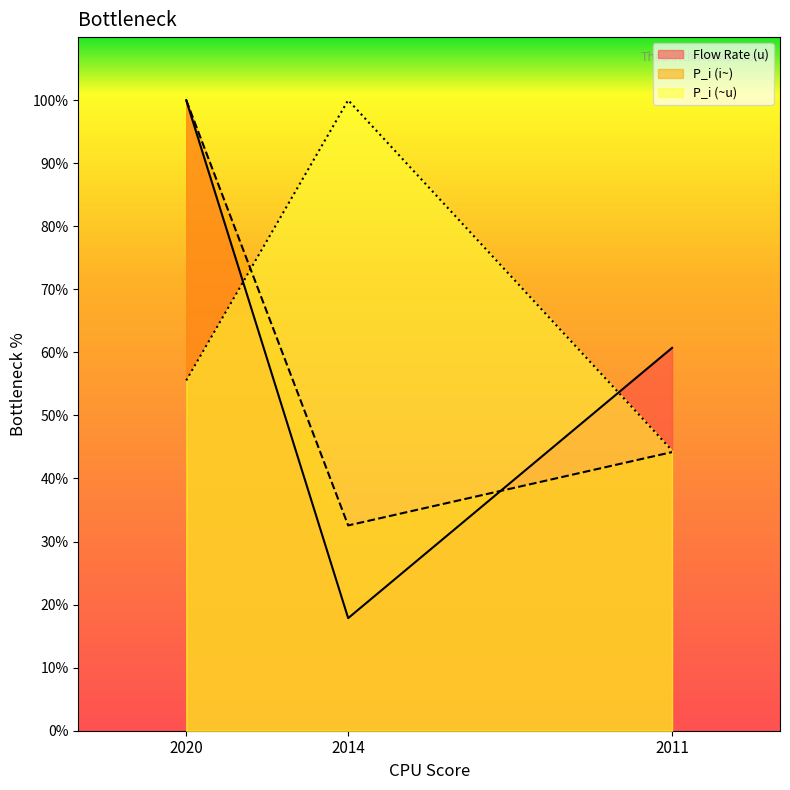

Which series has the largest total across all categories?

P_i (~u) line